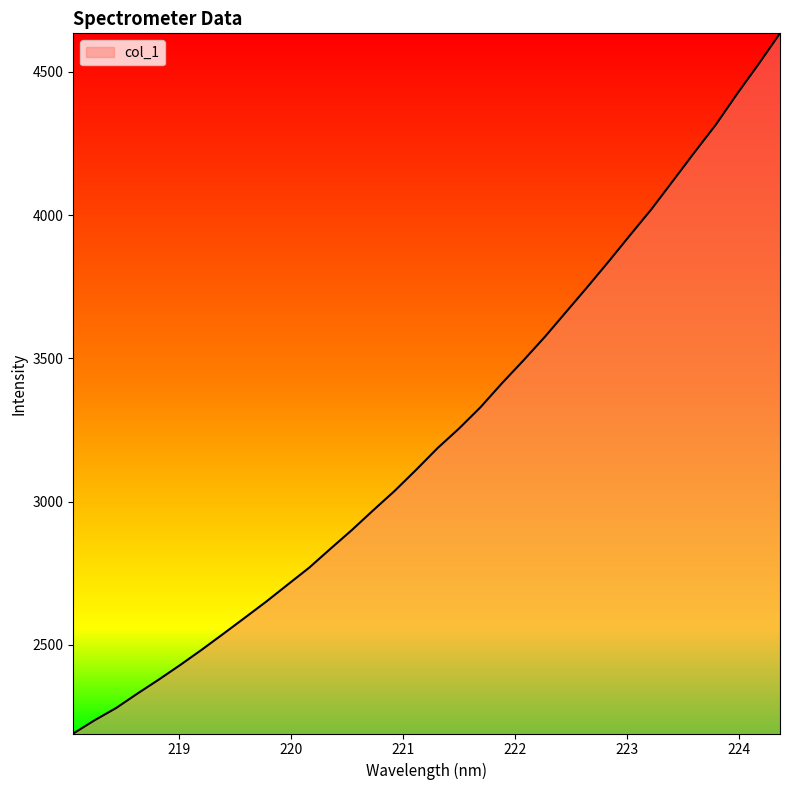

What is the difference between the maximum and second lowest values?

2398.6